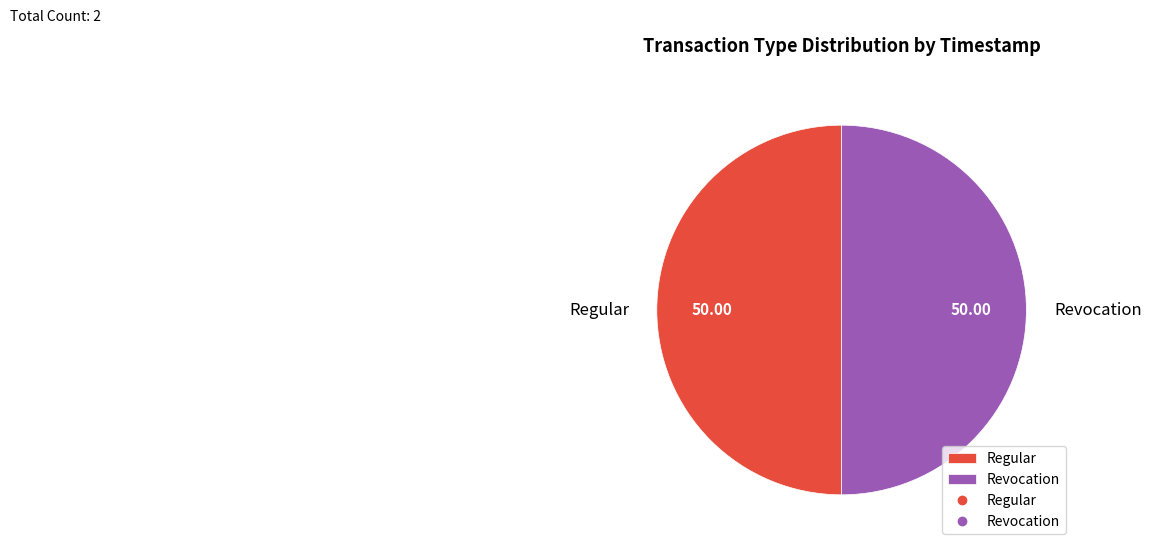

Is it true that Regular is 38% of the pie?

False